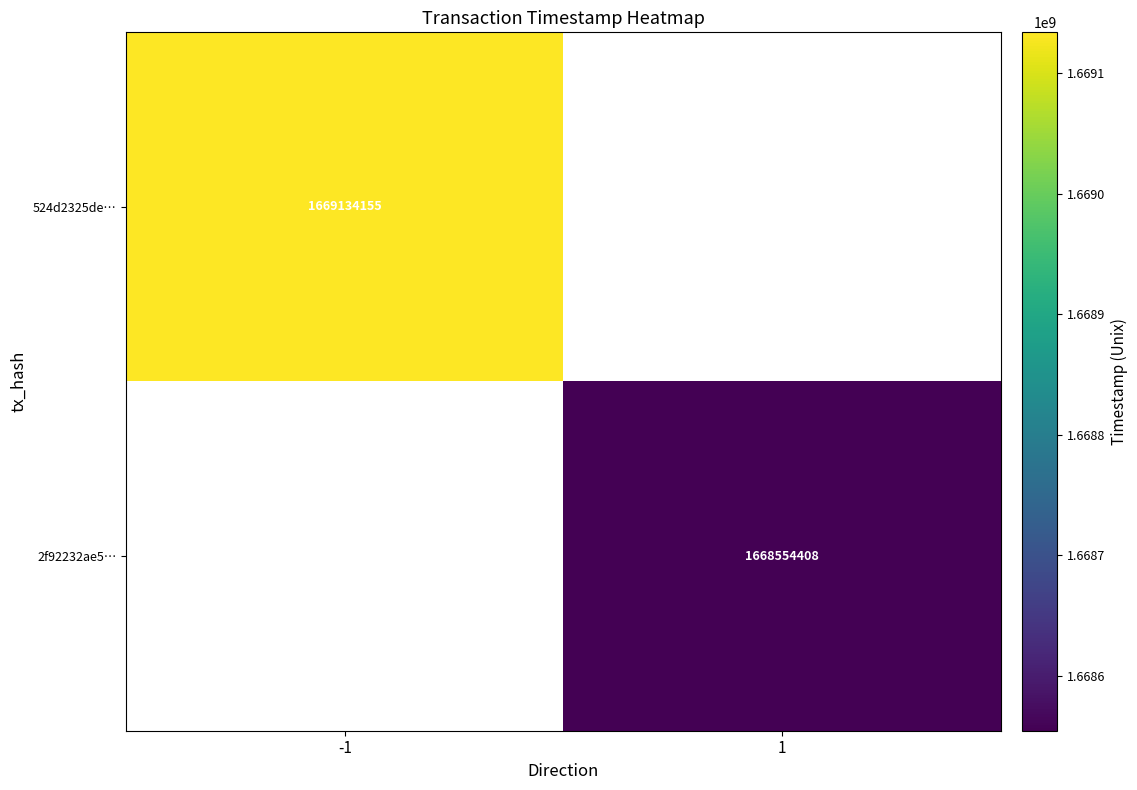

Which label corresponds to the smallest value in the chart?

1